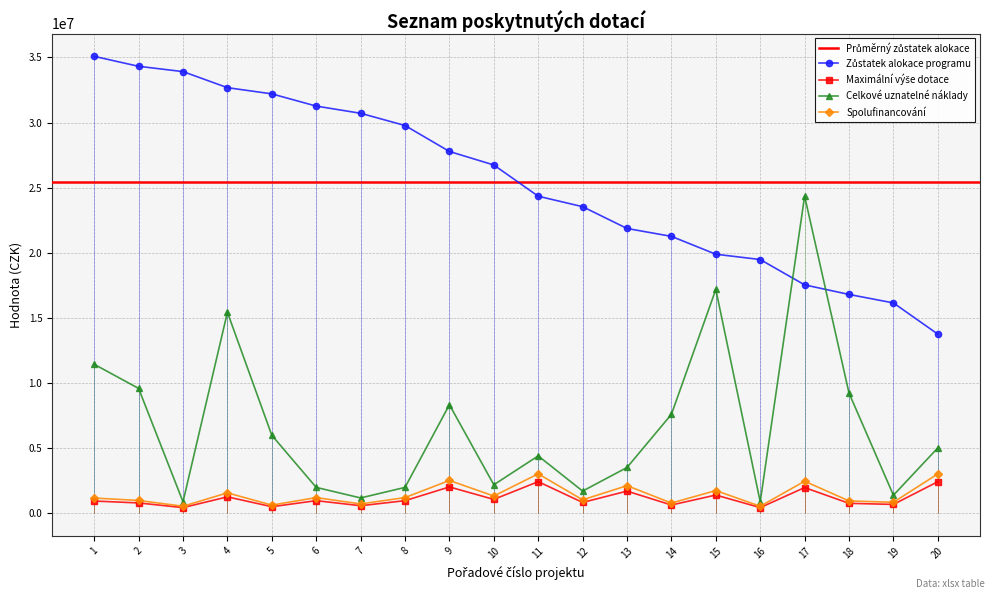

What is the value of the Maximální výše dotace point at the 9th from the left?

1995000